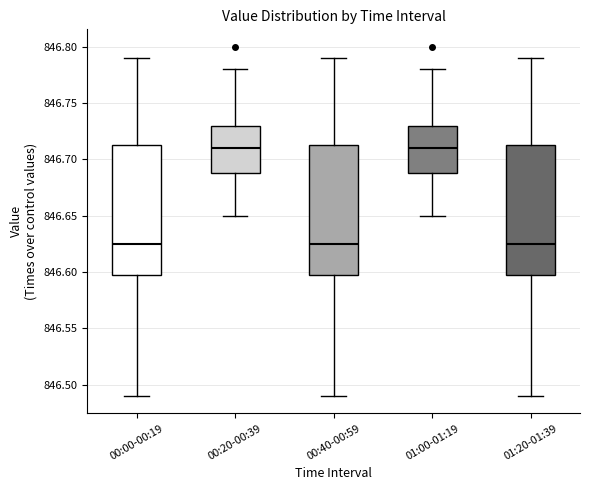

Reading left to right, transcribe this box plot: for each box, give where its median line is, the range the box spans, and where its two whiskers end, as read against the y-axis. The values are not printed on the chart, so give them approximately, as read against the axis.

00:00-00:19: median 846.625, box 846.600 to 846.715, whiskers 846.490 to 846.790
00:20-00:39: median 846.710, box 846.690 to 846.730, whiskers 846.650 to 846.780
00:40-00:59: median 846.625, box 846.600 to 846.715, whiskers 846.490 to 846.790
01:00-01:19: median 846.710, box 846.690 to 846.730, whiskers 846.650 to 846.780
01:20-01:39: median 846.625, box 846.600 to 846.715, whiskers 846.490 to 846.790